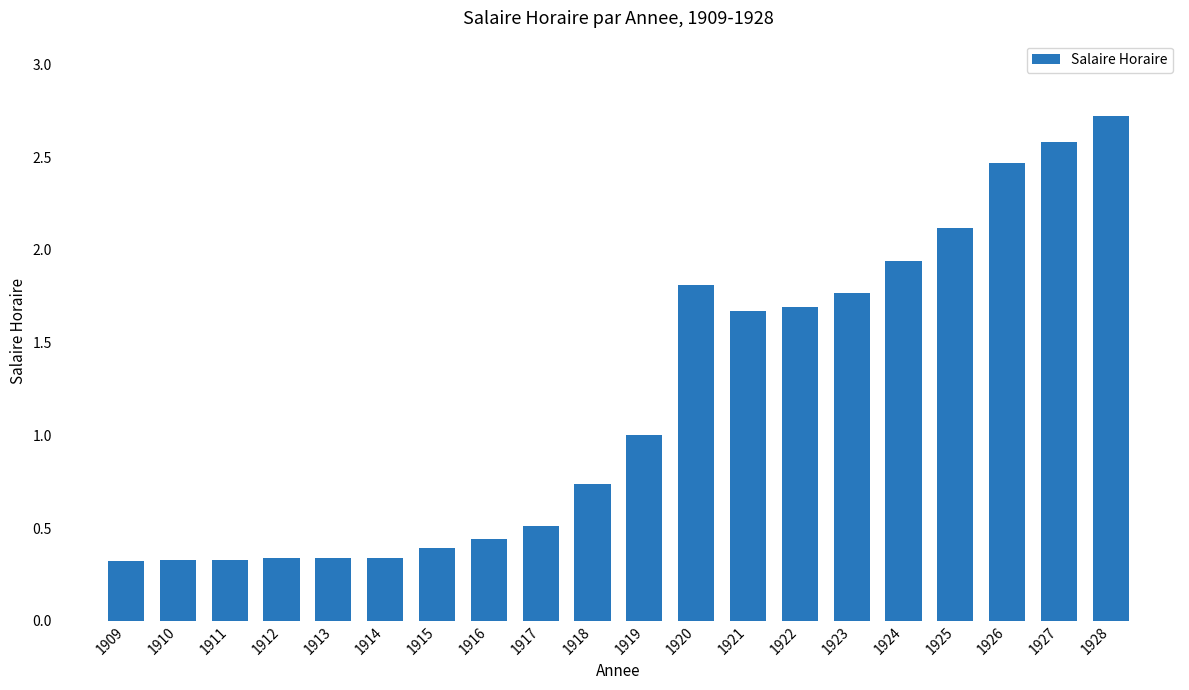

What is the change in value from 1917 to 1918?

+0.2